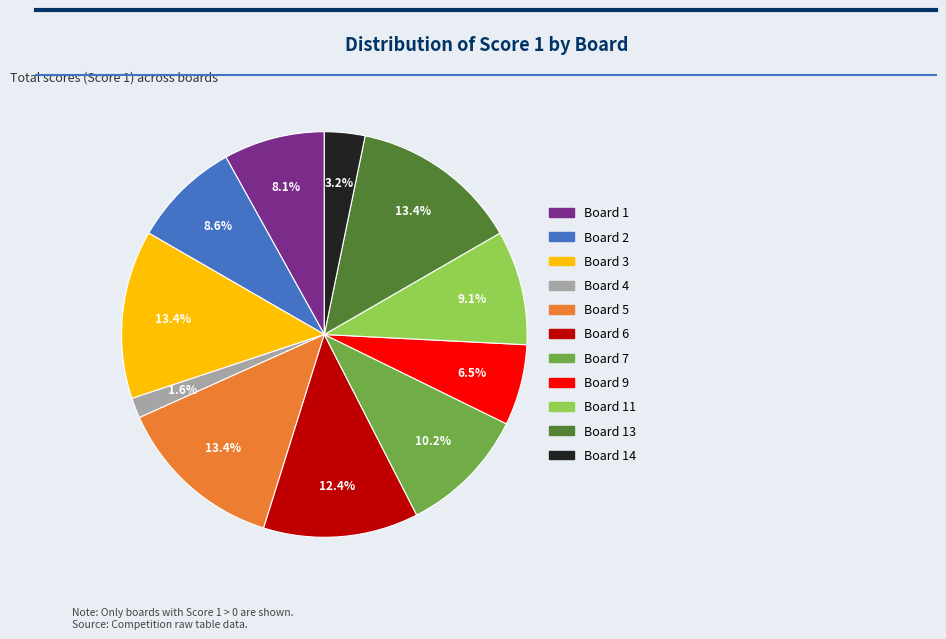

Is there any slice that represents more than half of the pie?

No